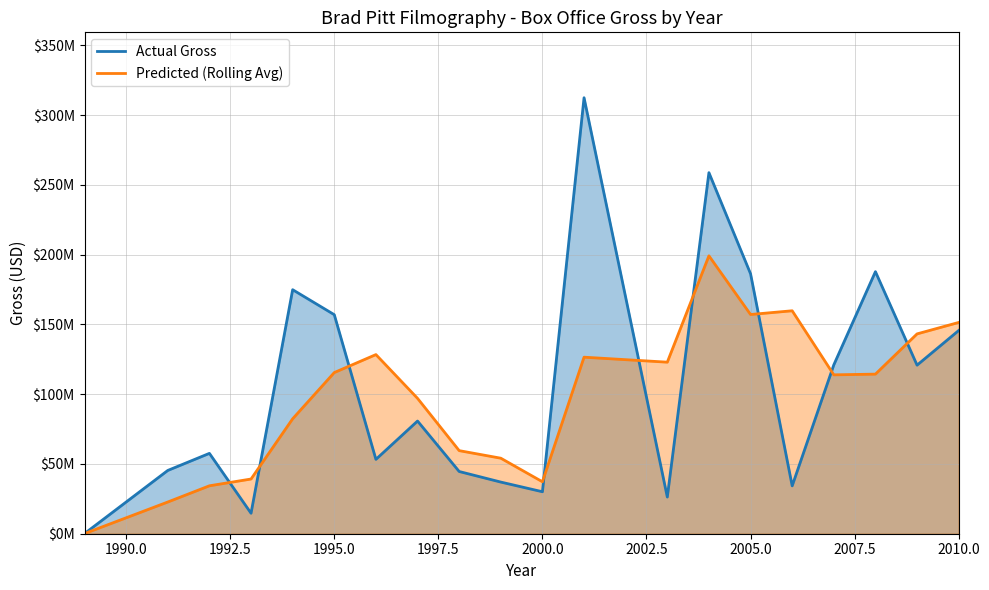

True or false: Predicted (Rolling Avg) and Actual Gross cross at least once.

True